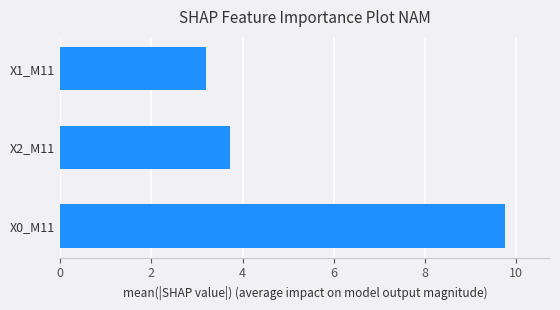

What is the greatest value displayed?

9.8